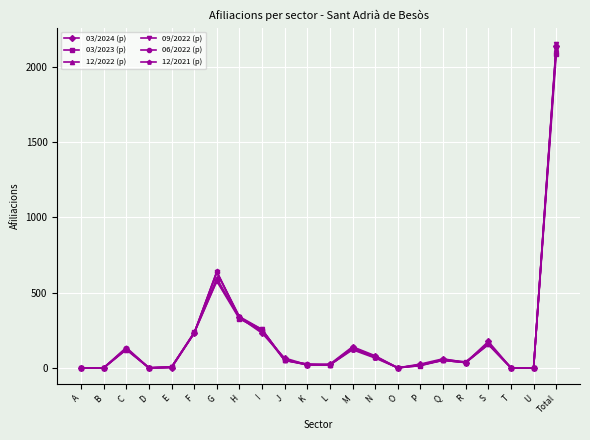

How many categories are shown in the chart?

22